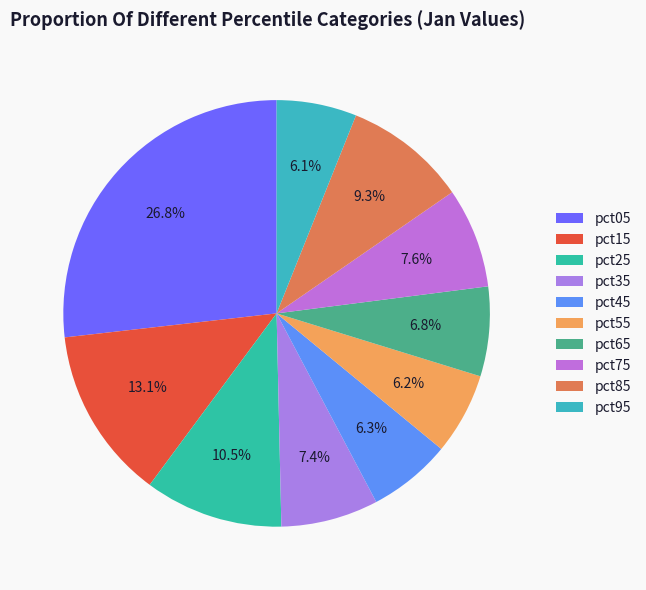

What is the smallest slice in the pie chart?

pct95